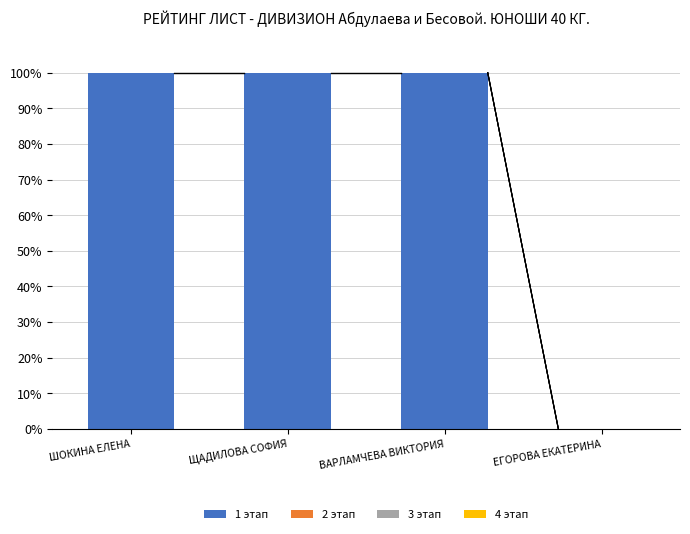

Between ЕГОРОВА ЕКАТЕРИНА and ШОКИНА ЕЛЕНА, which is larger?

ШОКИНА ЕЛЕНА